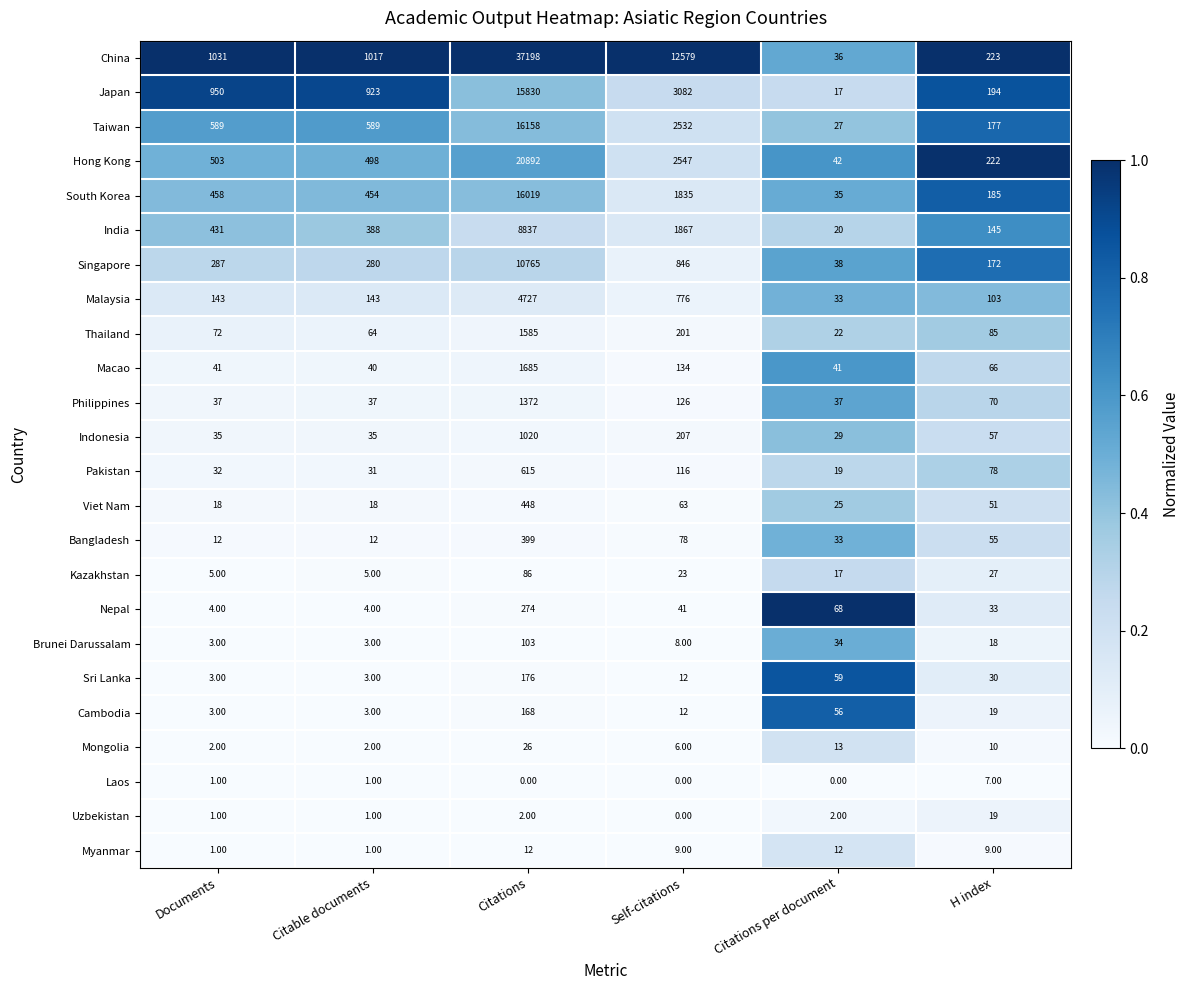

Count the number of categories in the chart.

6